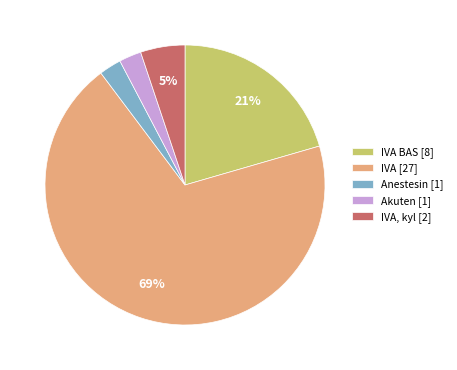

Approximately how many times larger is the value at Akuten [1] compared to Anestesin [1]?

1.0